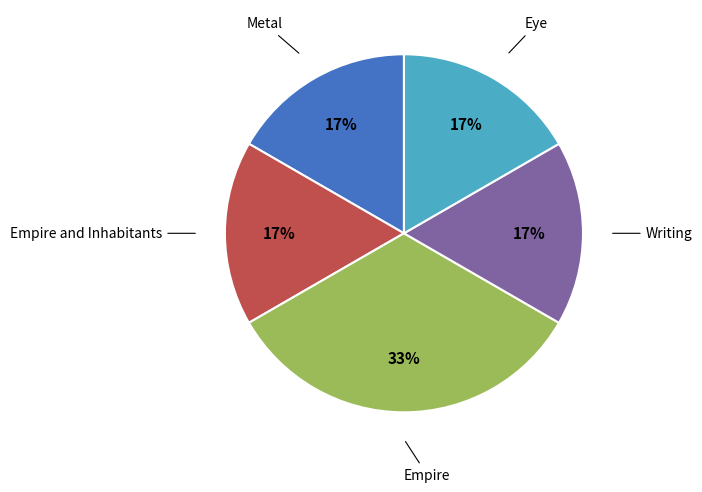

Is there a majority slice in this chart?

No